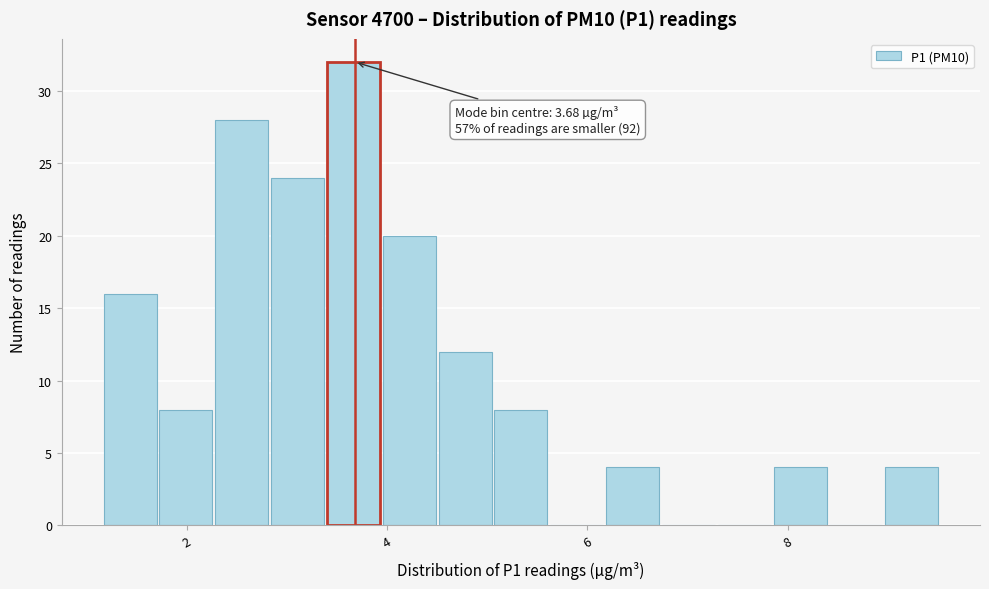

Read against the x-axis, roughly where is the centre of the tallest bar?

3.6